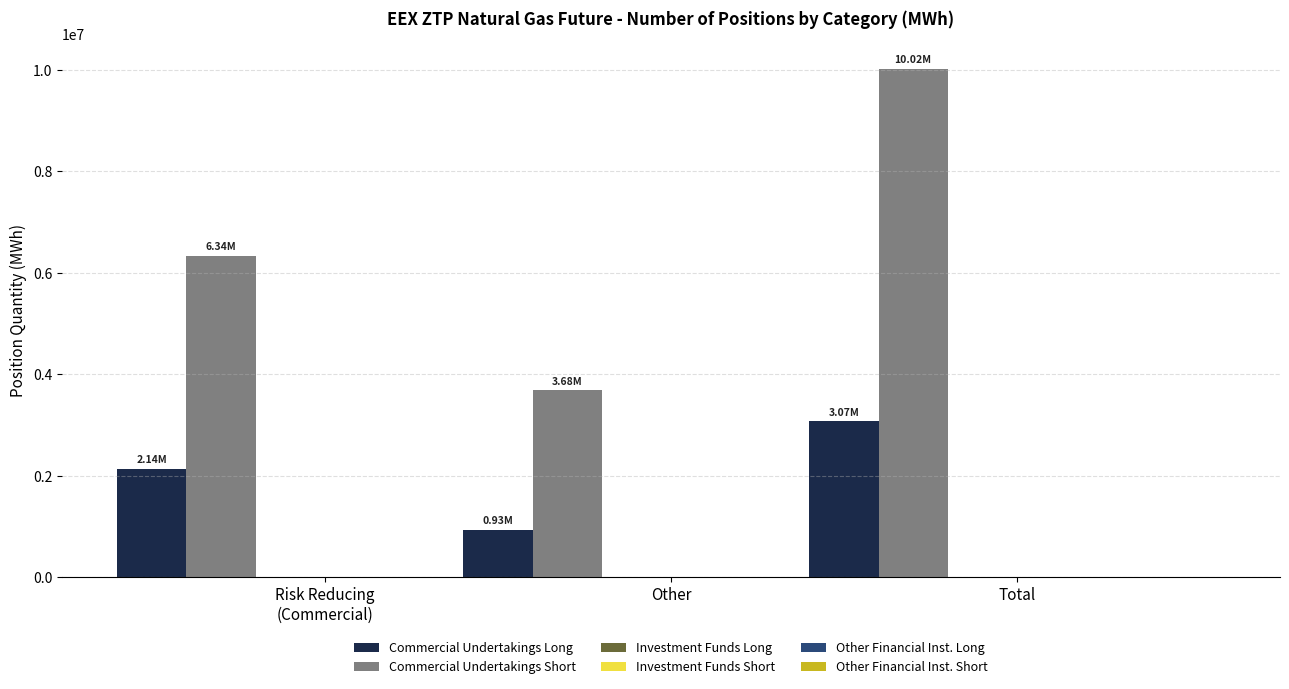

Which series has the largest total across all categories?

Commercial Undertakings Short